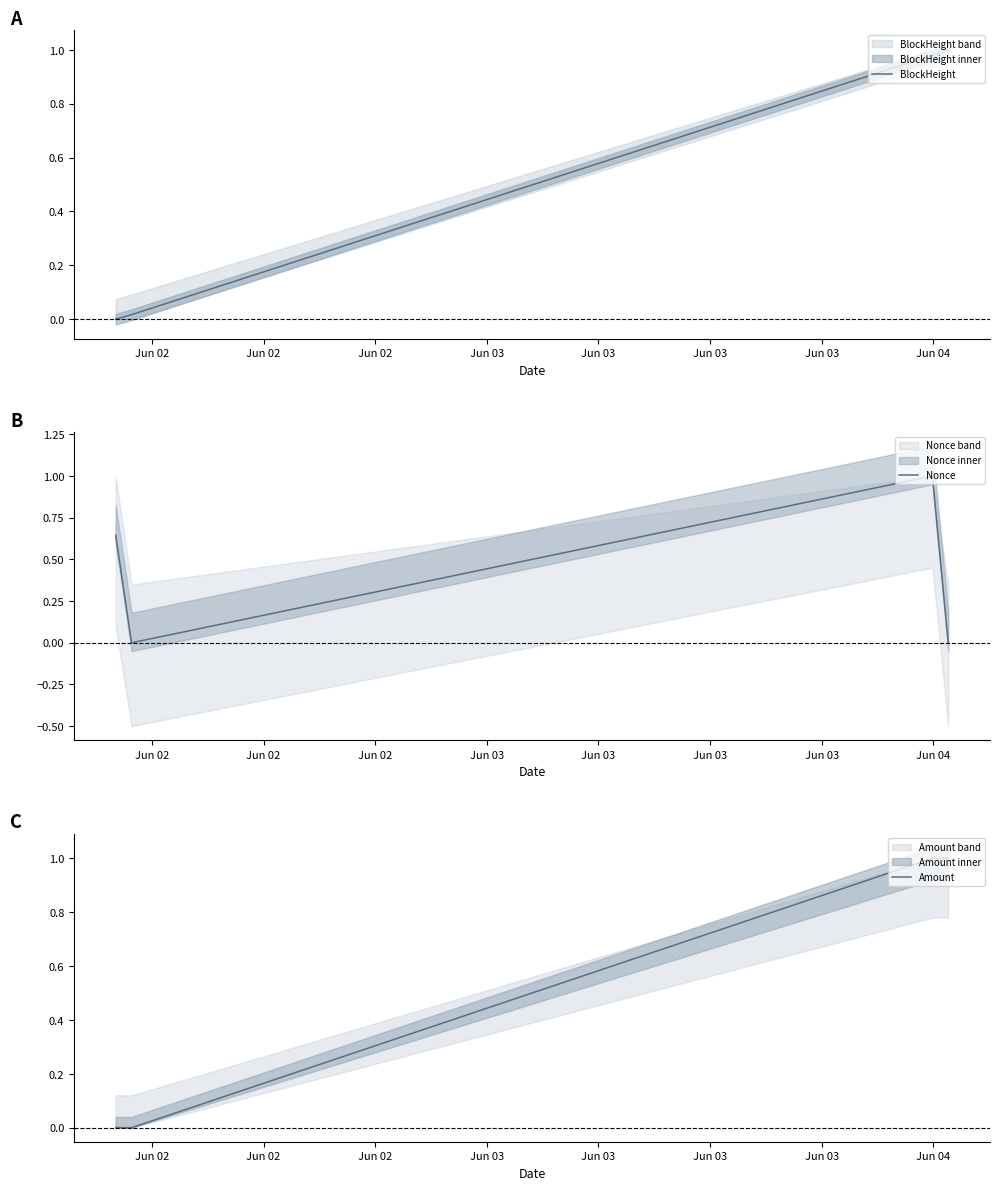

True or false: BlockHeight has more than 1 interior local peaks.

False